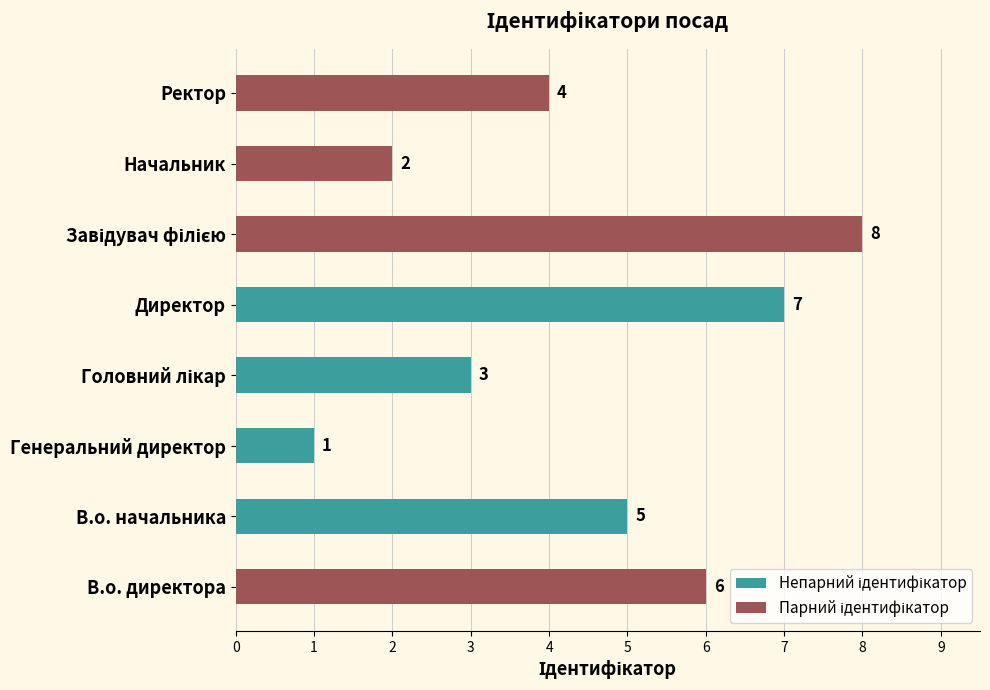

What is the difference between the second highest and minimum values?

6